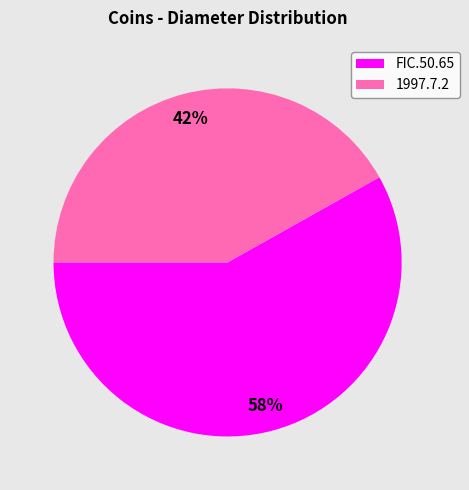

How many slices are in this pie chart?

2